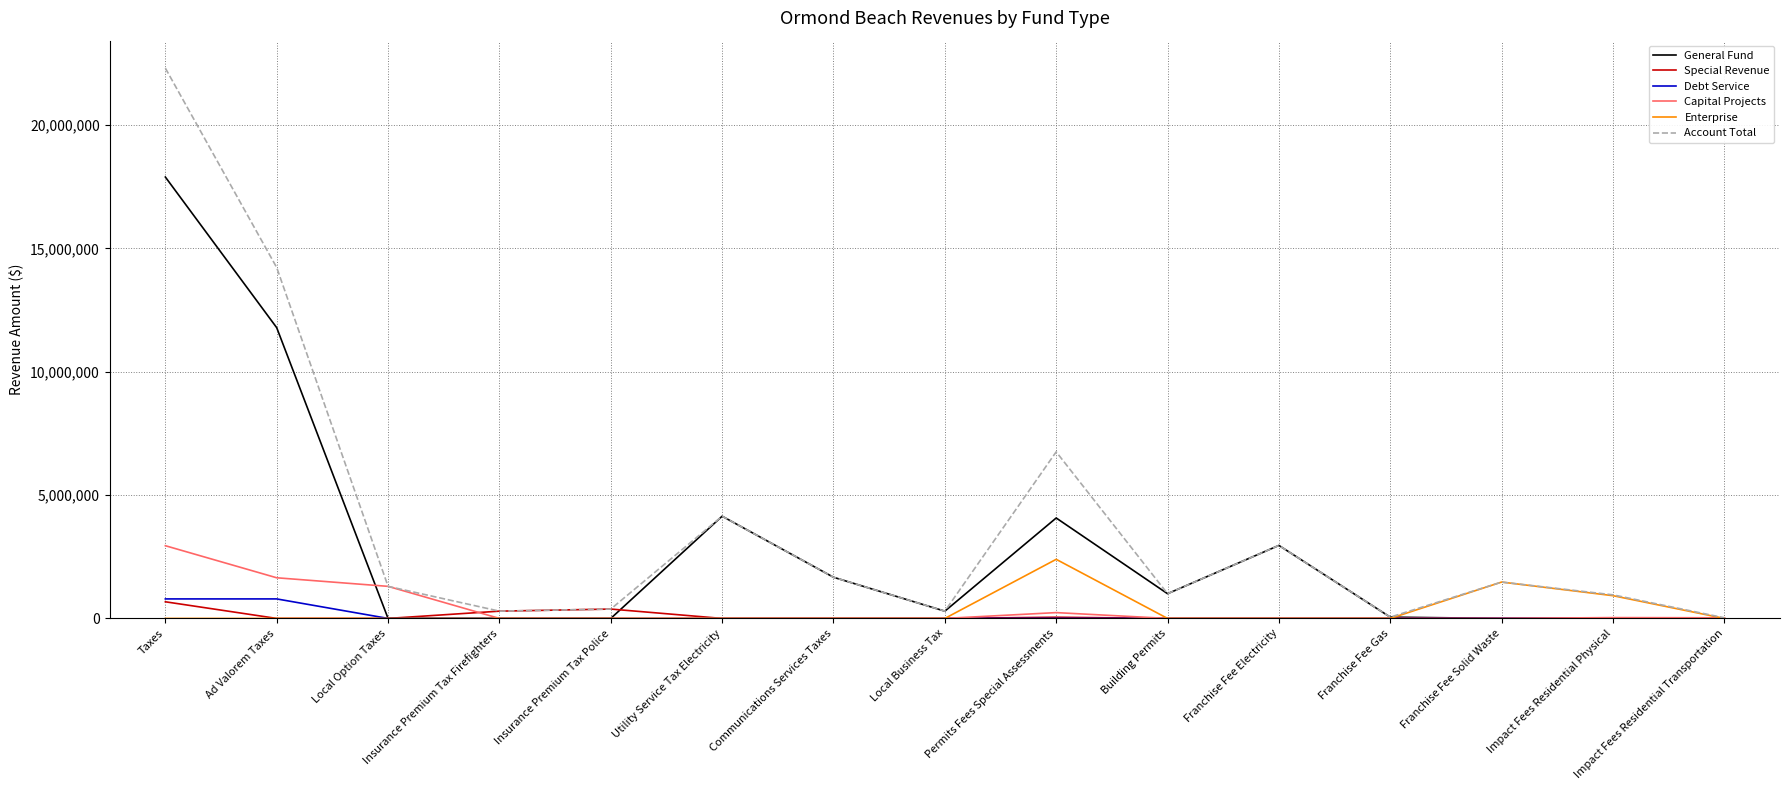

Does the chart have visible grid lines?

Yes